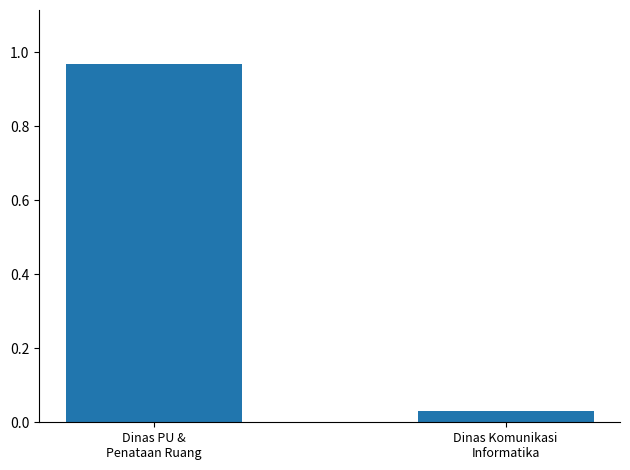

List the labels in order of value, largest first.

Dinas PU &
Penataan Ruang, Dinas Komunikasi
Informatika